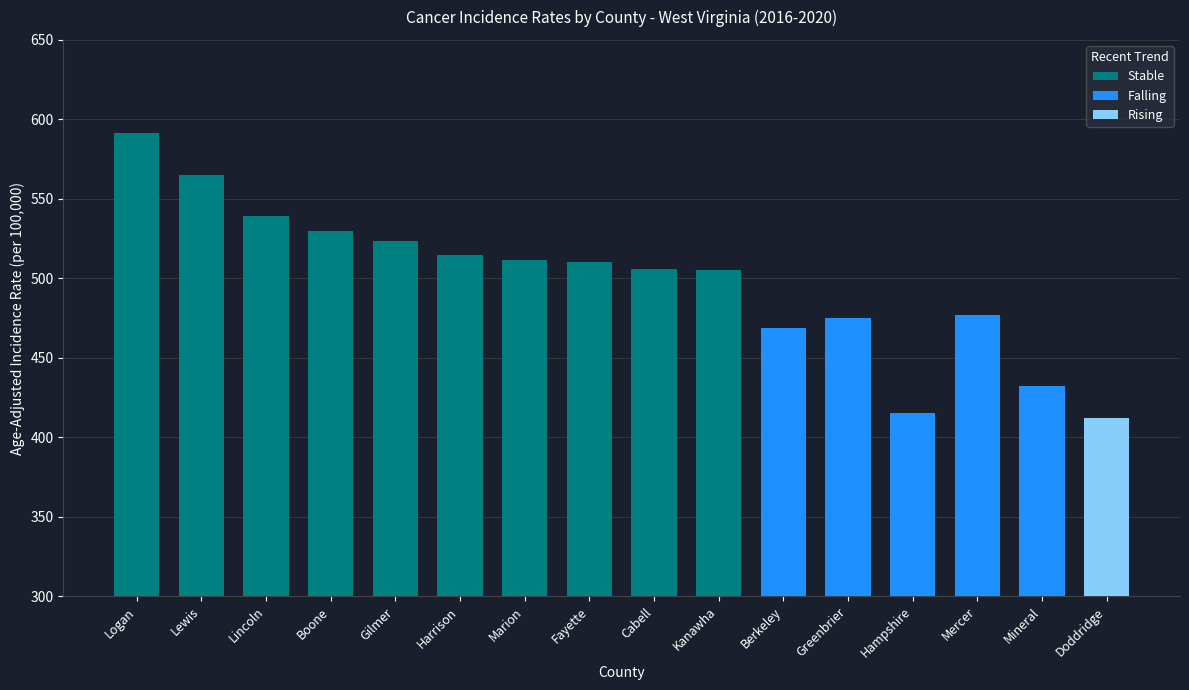

What is the difference between the Falling values at Hampshire and Greenbrier?

59.7